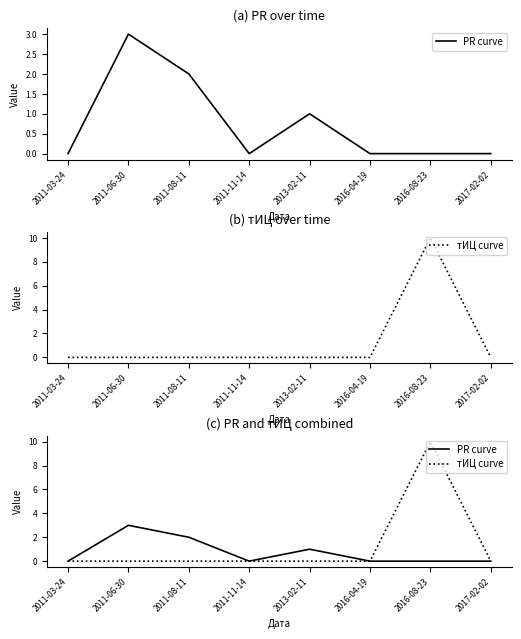

Which series changed the most between 2011-03-24 and 2011-11-14?

PR curve